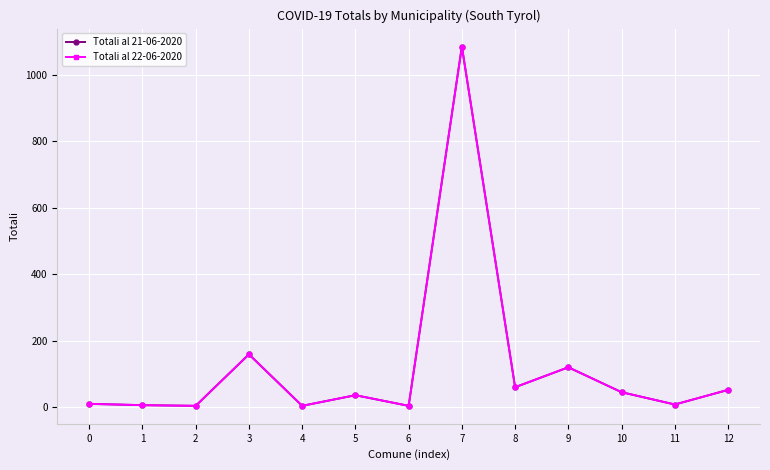

At which label does Totali al 22-06-2020 reach its peak?

7